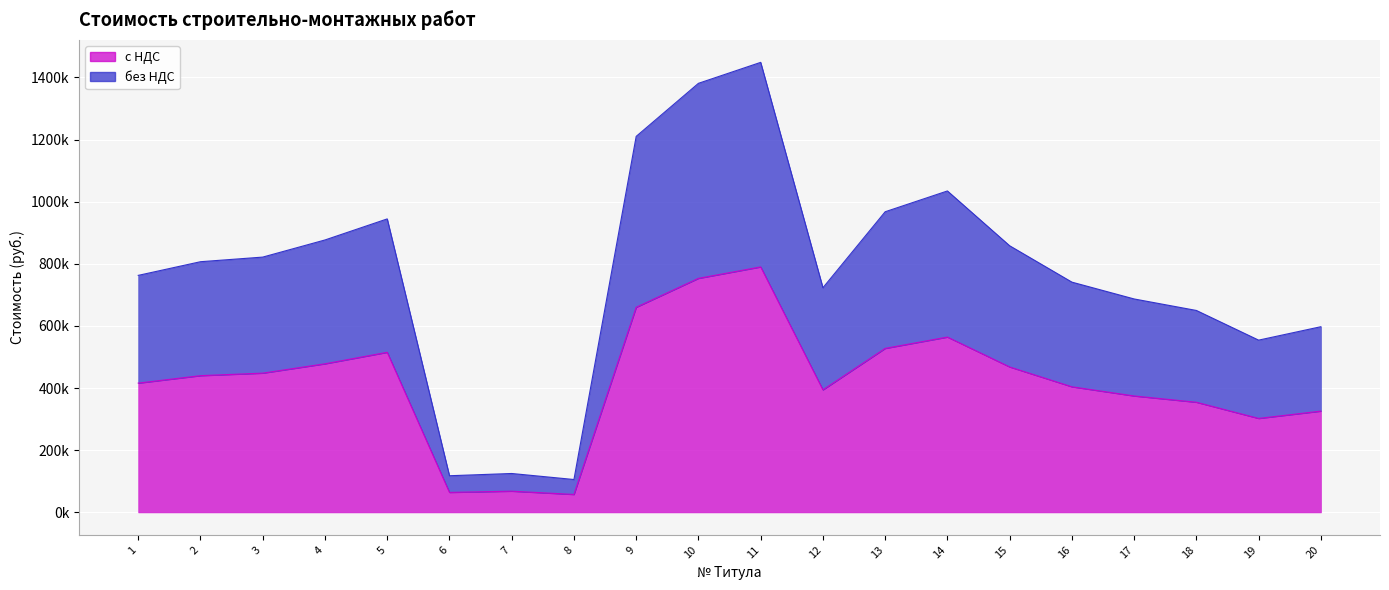

True or false: без НДС and с НДС cross at least once.

False